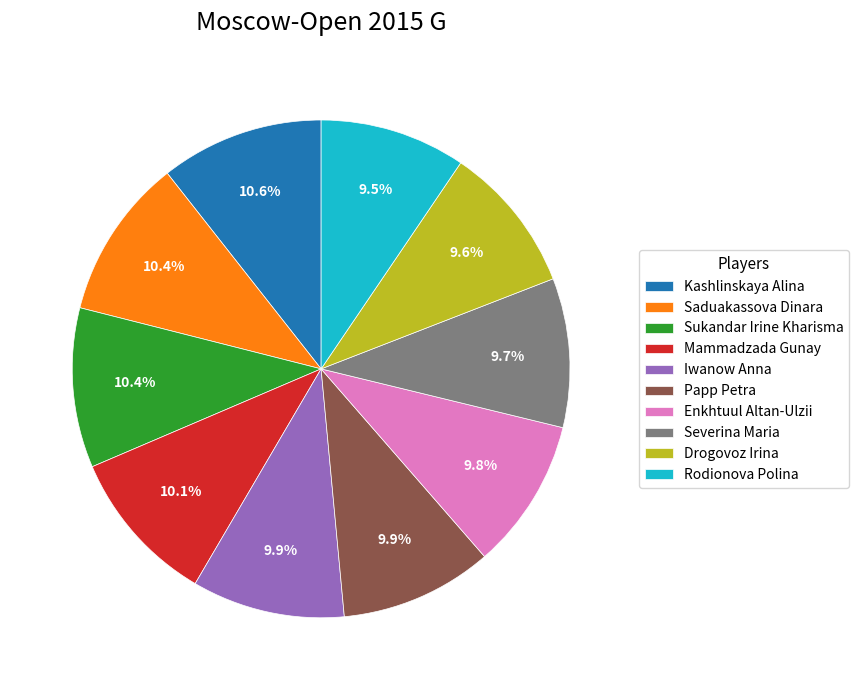

What is the ratio of the value at Enkhtuul Altan-Ulzii to the value at Mammadzada Gunay?

1.0